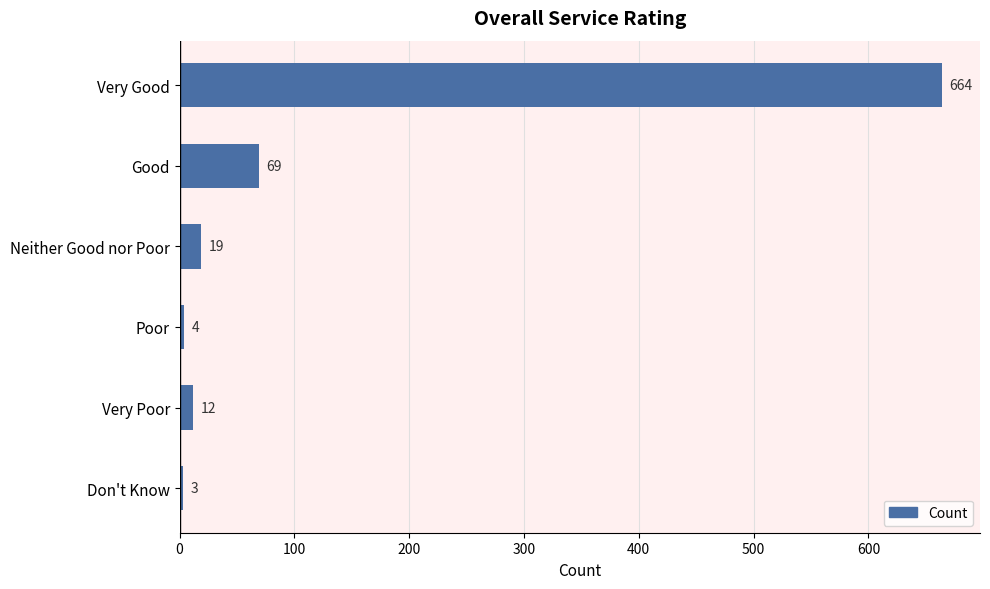

Reading bottom to top, extract all data points from this chart.

Don't Know=3	Very Poor=12	Poor=4	Neither Good nor Poor=19	Good=69	Very Good=664